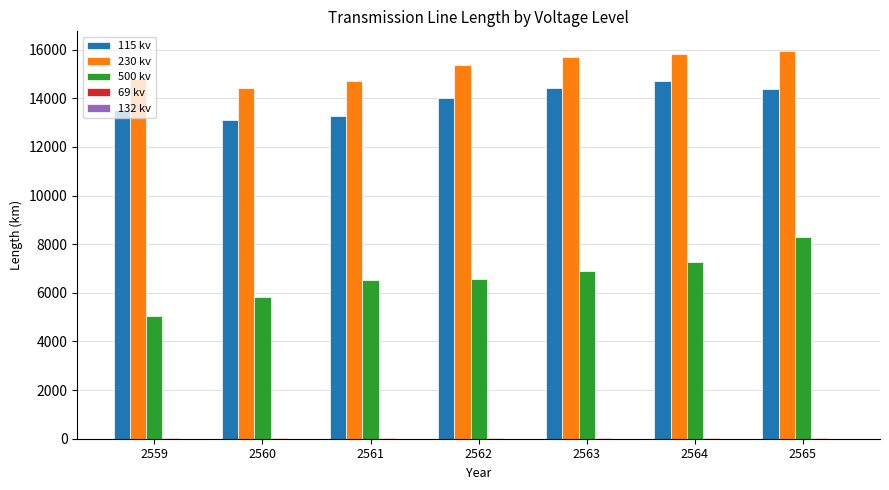

Which series has the largest total across all categories?

230 kv